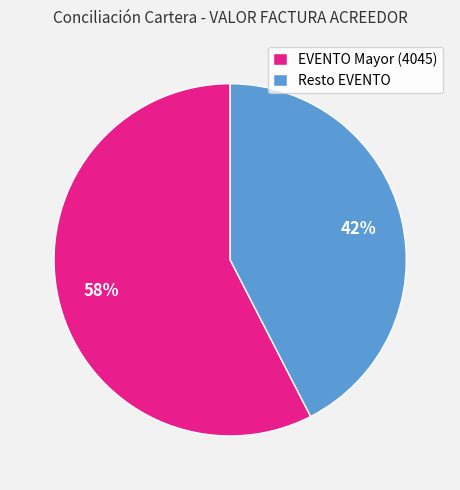

What is the smallest slice in the pie chart?

Resto EVENTO